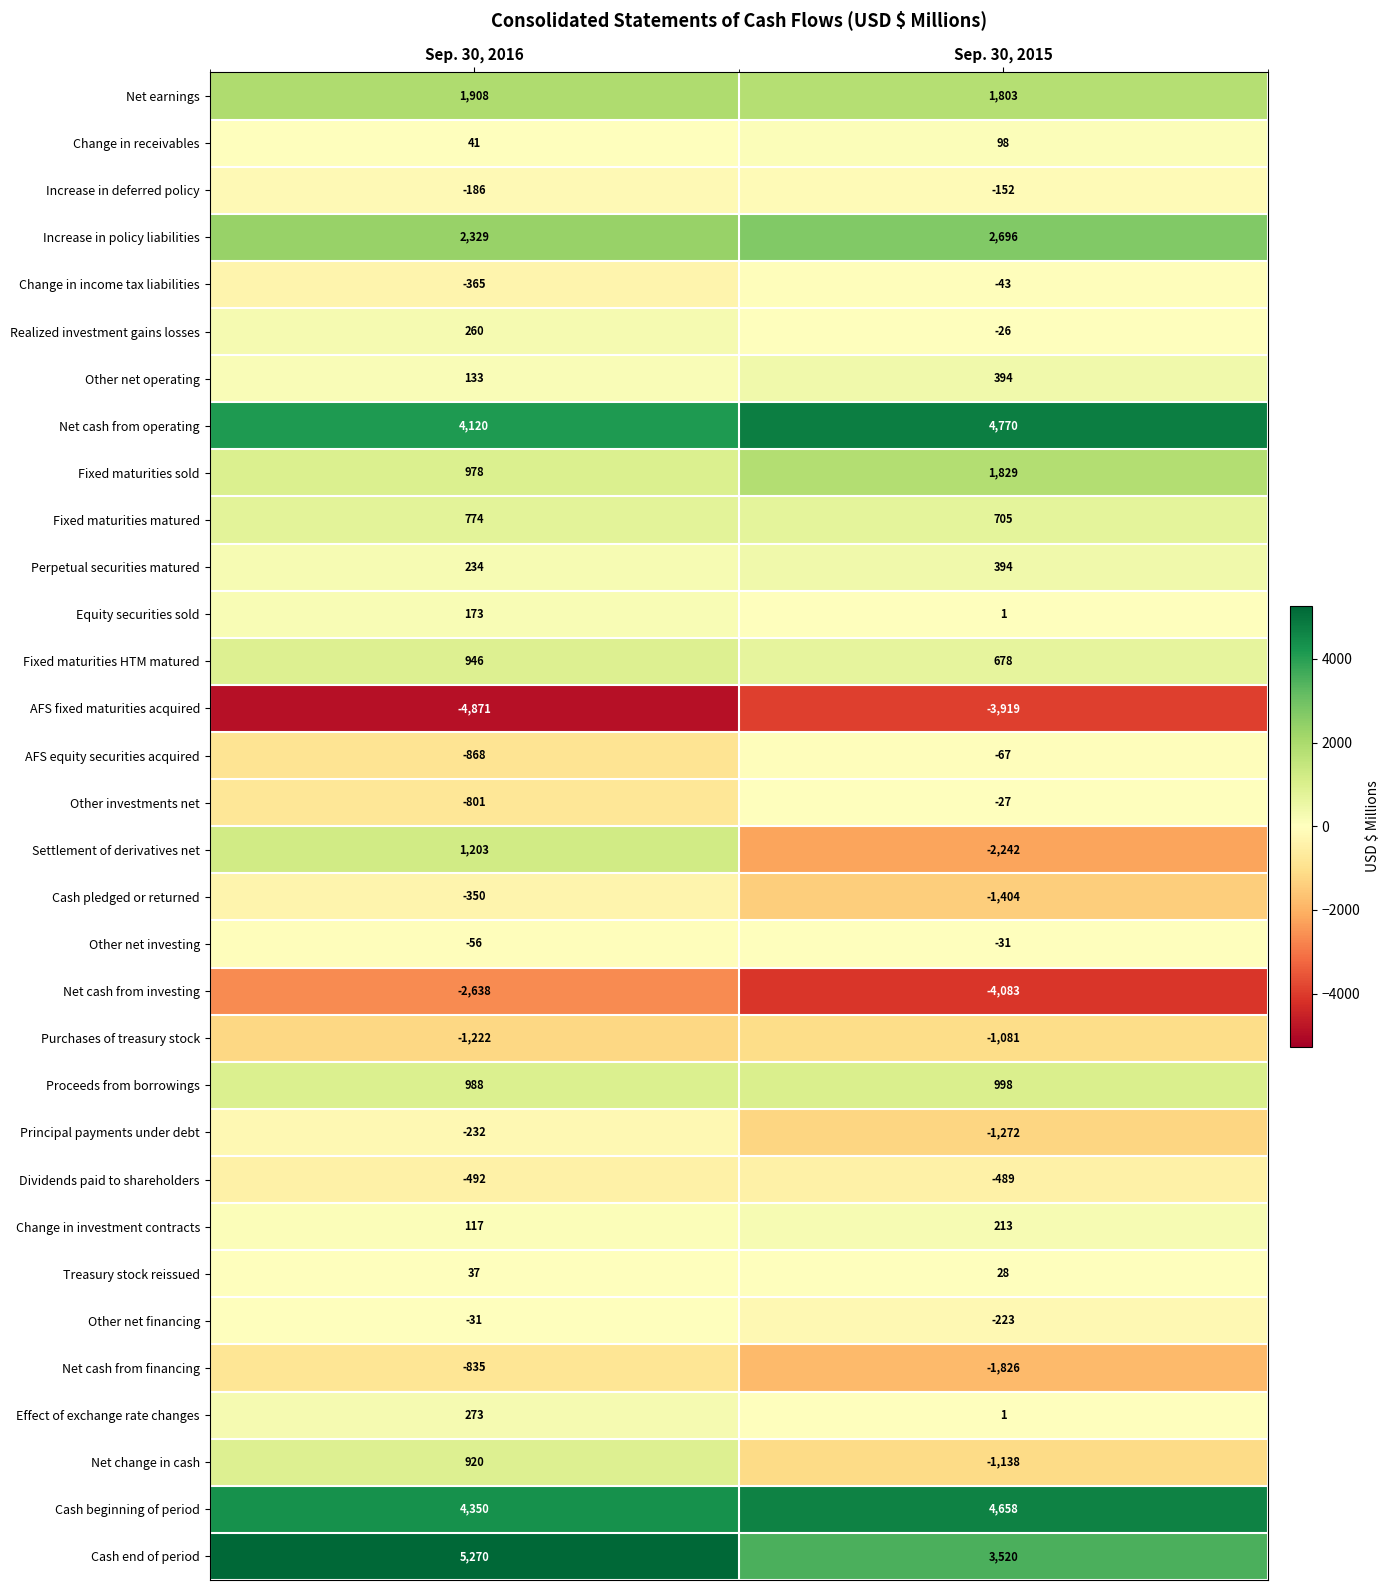

What is the average value of the AFS fixed maturities acquired series?

-4395